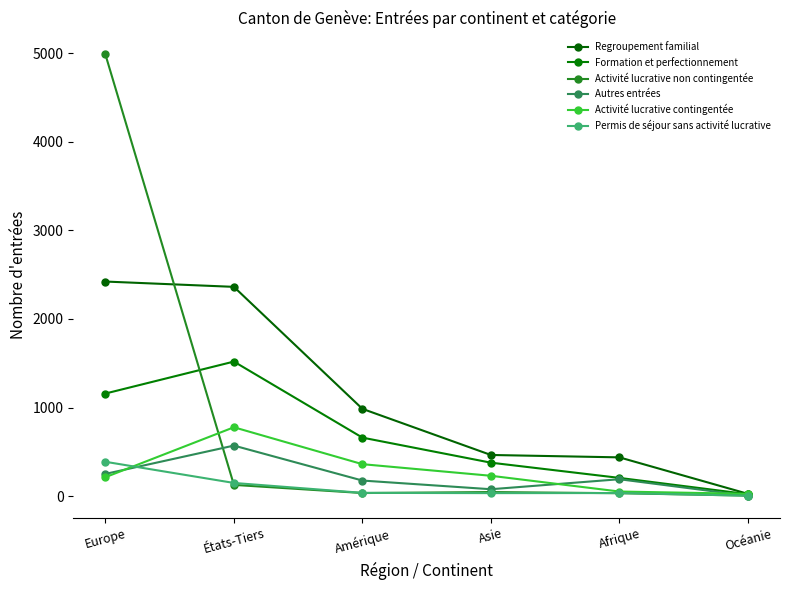

Reading left to right, extract all data points from this chart.

Regroupement familial: 2423	2363	985	464	437	25
Formation et perfectionnement: 1158	1519	660	377	205	21
Activité lucrative non contingentée: 4988	126	34	45	32	5
Autres entrées: 250	570	175	77	190	3
Activité lucrative contingentée: 213	777	360	229	51	25
Permis de séjour sans activité lucrative: 387	148	36	33	34	4